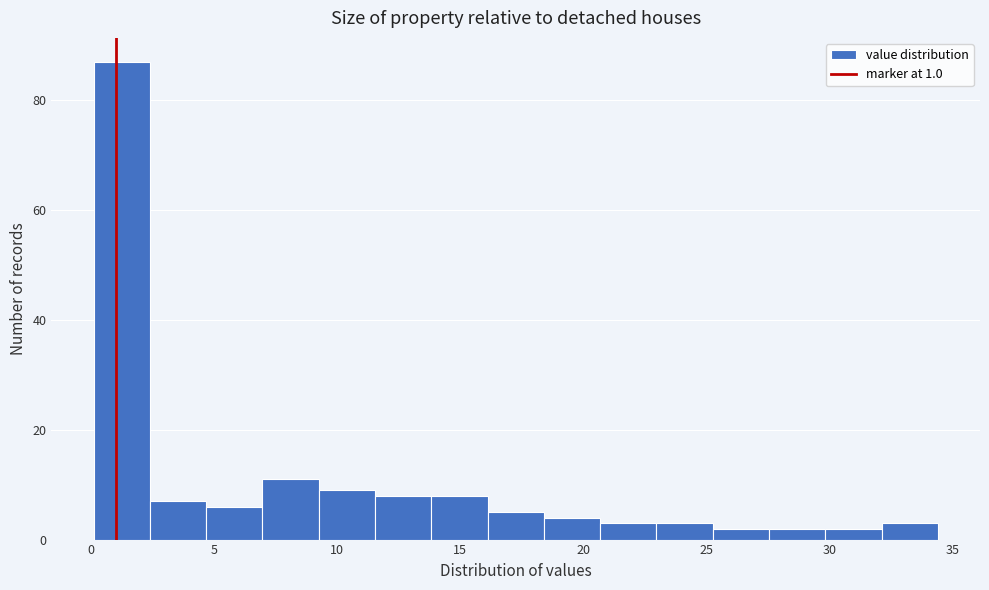

Reading left to right, list every bar in this chart as the range it spans on the x-axis followed by its height. Neither the bar edges nor the heights are printed on the chart, so give them approximately, as read against the axes.

0.0 to 2.5: 88
2.5 to 4.5: 8
4.5 to 7.0: 6
7.0 to 9.0: 12
9.0 to 11.5: 10
11.5 to 14.0: 8
14.0 to 16.0: 8
16.0 to 18.5: 6
18.5 to 20.5: 4
20.5 to 23.0: 4
23.0 to 25.5: 4
25.5 to 27.5: 2
27.5 to 30.0: 2
30.0 to 32.0: 2
32.0 to 34.5: 4